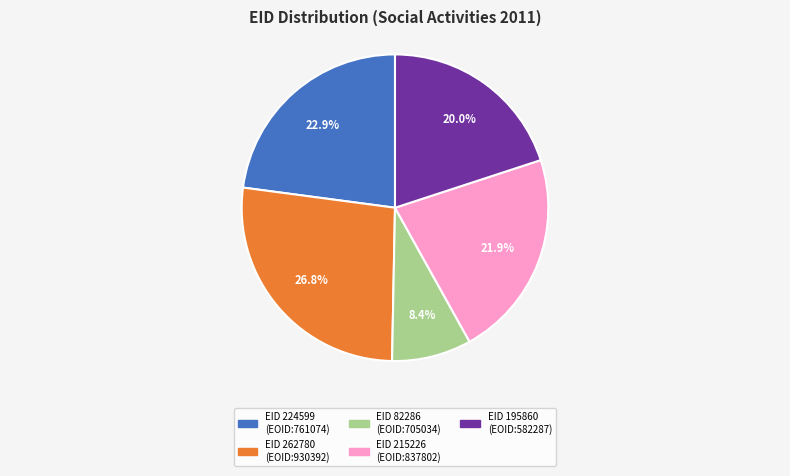

Is there any slice that represents more than half of the pie?

No